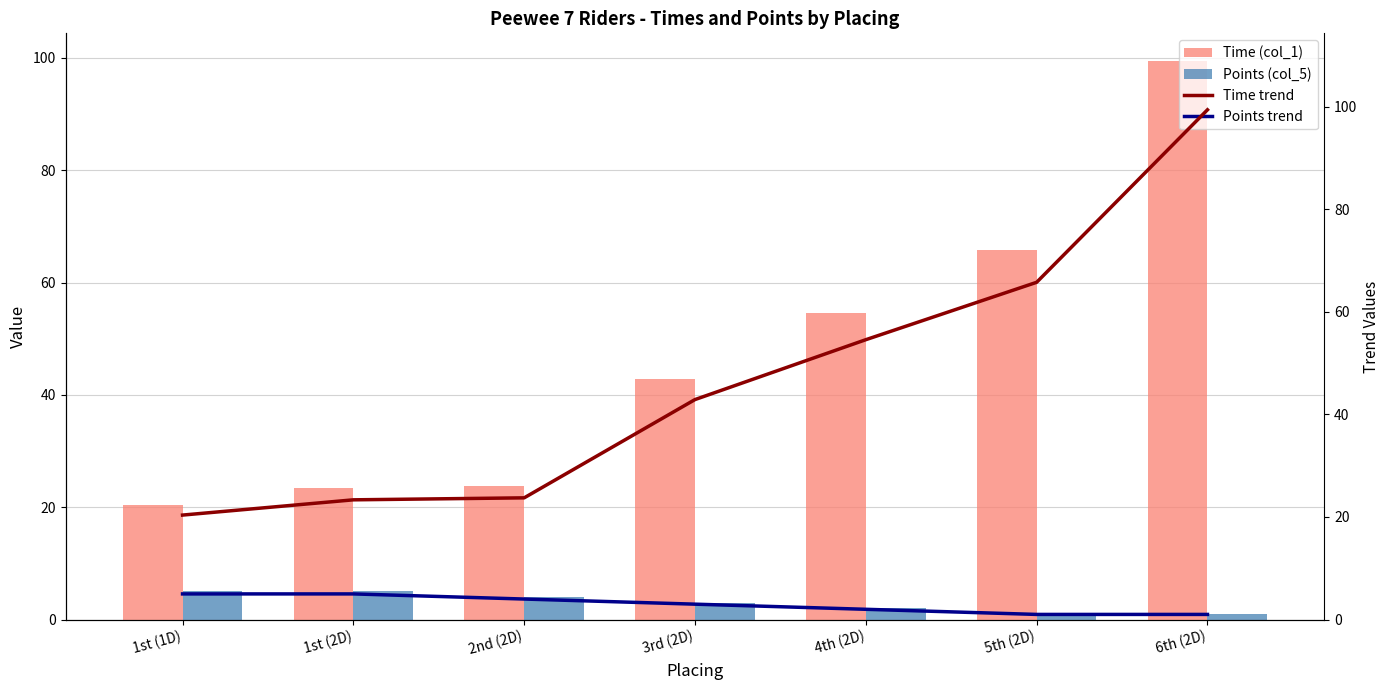

Which series has the widest spread of values?

Time (col_1)